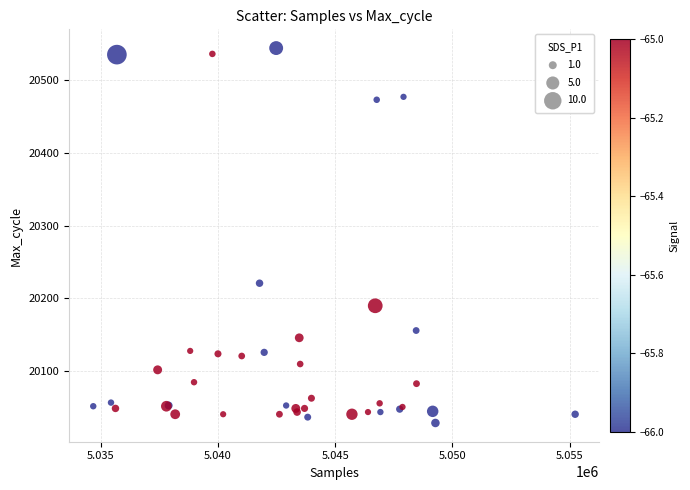

What Y value in the scatter plot is closest to 20286?

20221